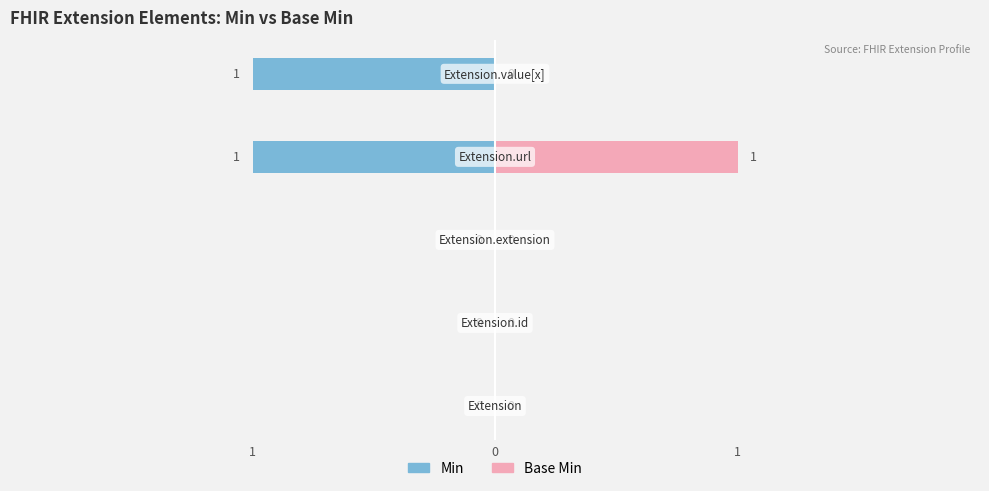

At which label is Base Min closest to 0?

Extension